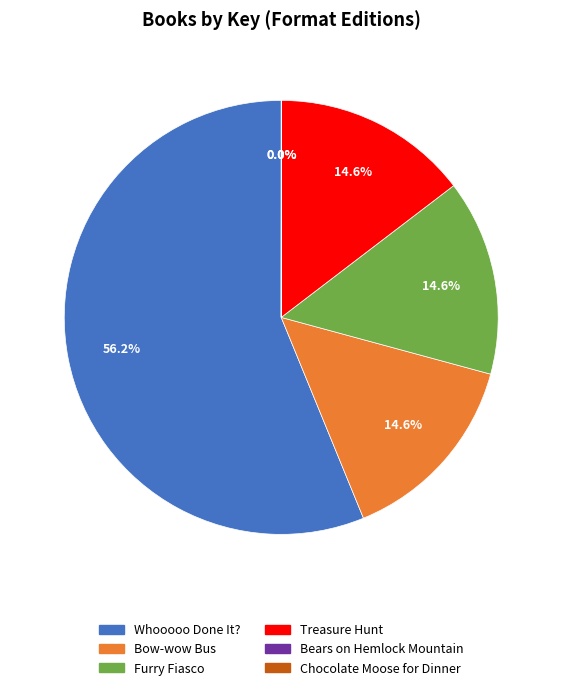

Is there any slice that represents more than half of the pie?

Yes